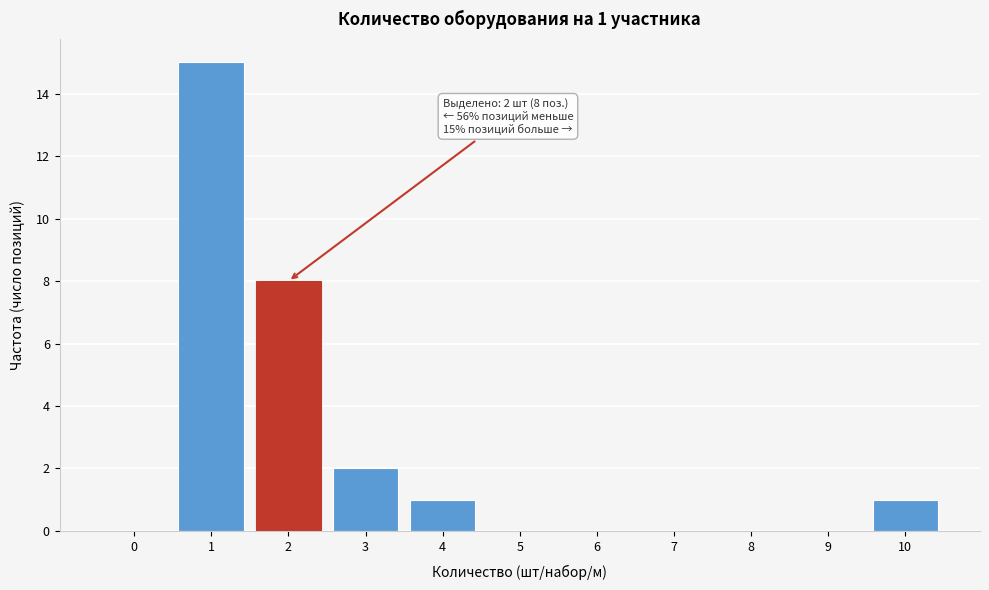

Reading right to left, what are all the values shown in this chart?

10=1	9=0	8=0	7=0	6=0	5=0	4=1	3=2	2=8	1=15	0=0